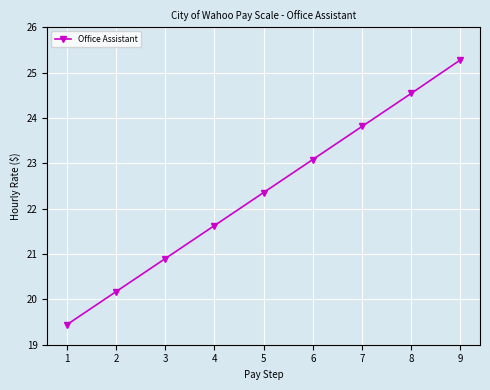

What is the value of the 8th point from the left?

24.5